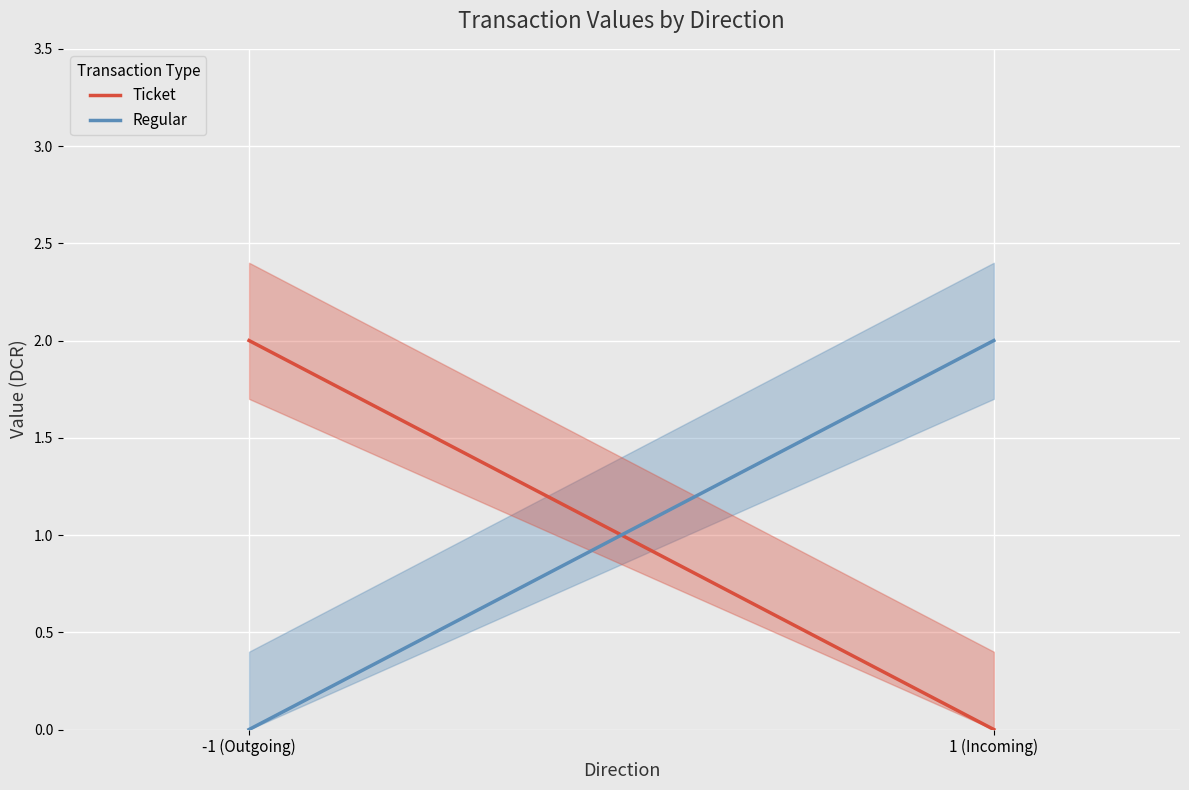

At which category is the sum across all series the highest?

-1 (Outgoing)